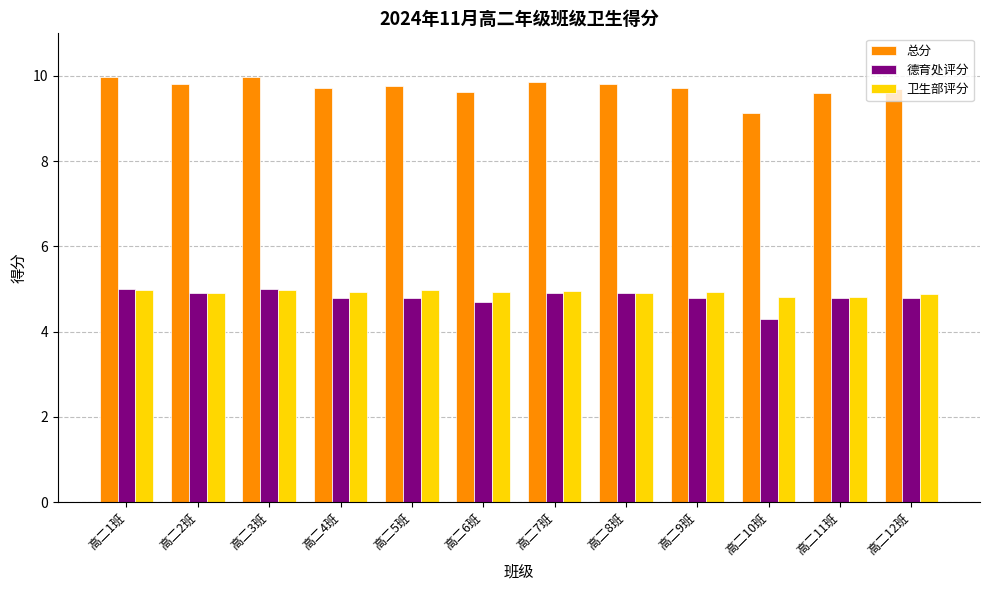

What is the average value of the 总分 series?

9.7